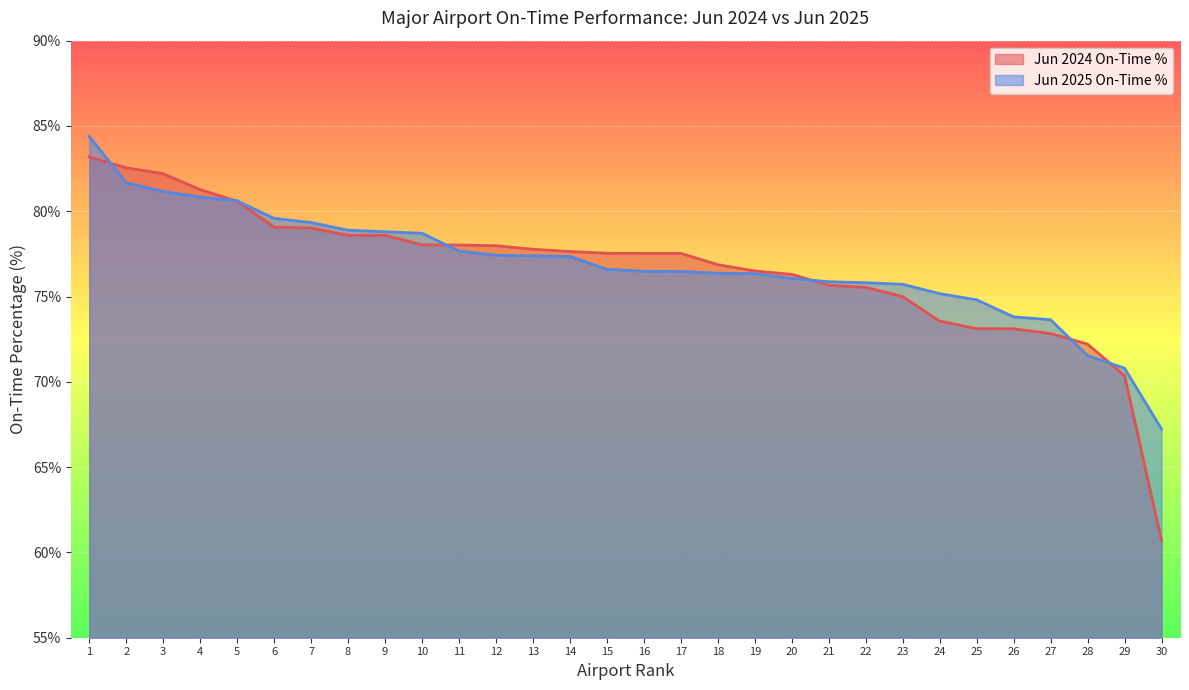

At which label does Jun 2025 On-Time % reach its minimum?

30